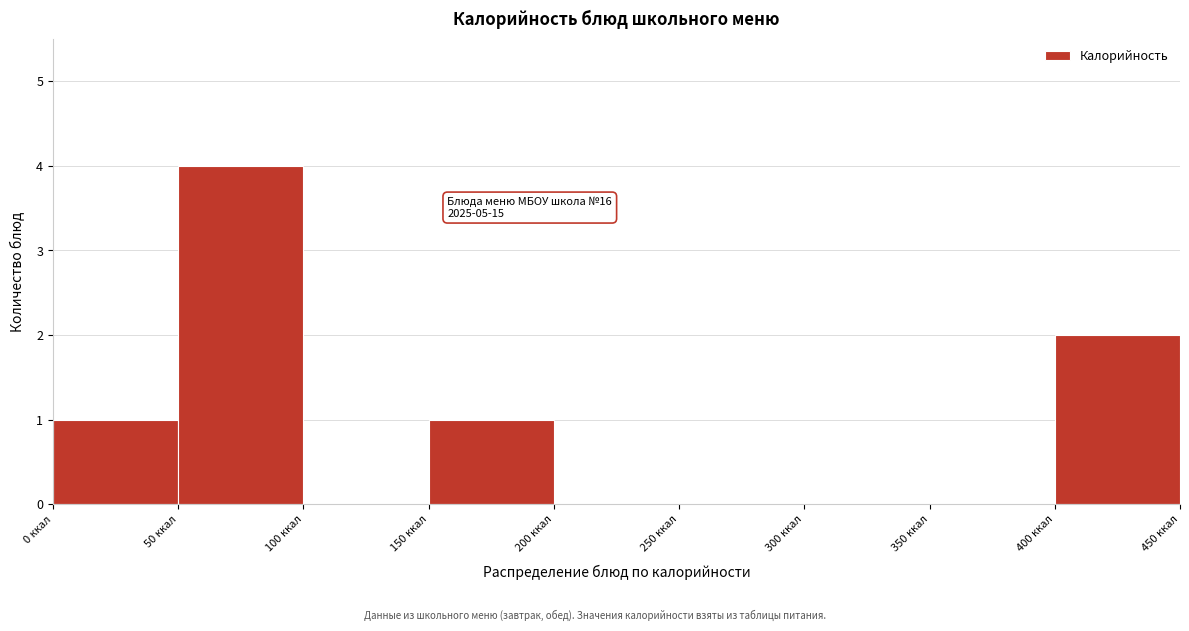

Which range on the x-axis has the tallest bar?

50 to 100